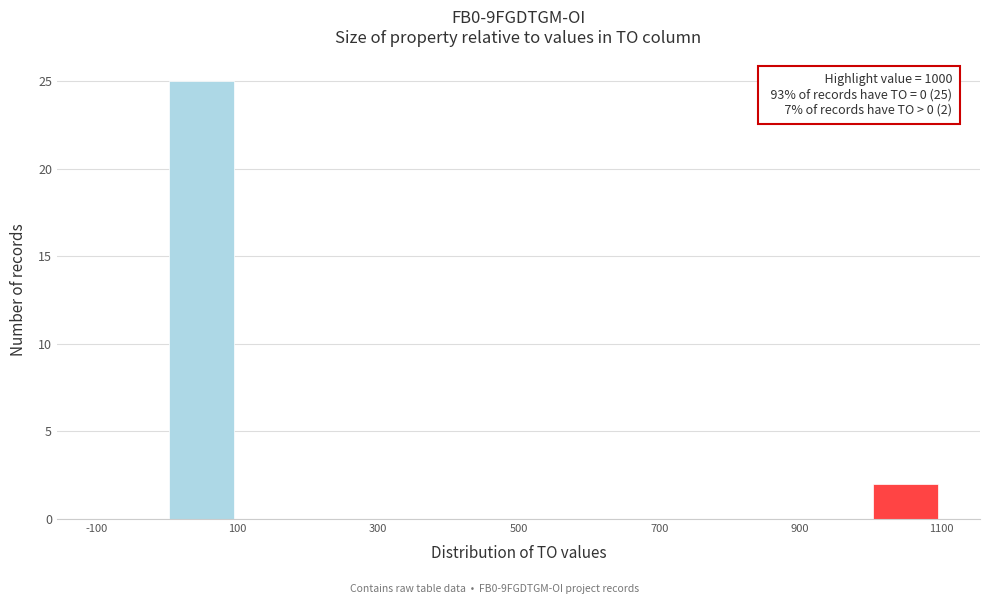

Over which range of the x-axis is the bar tallest?

0 to 100